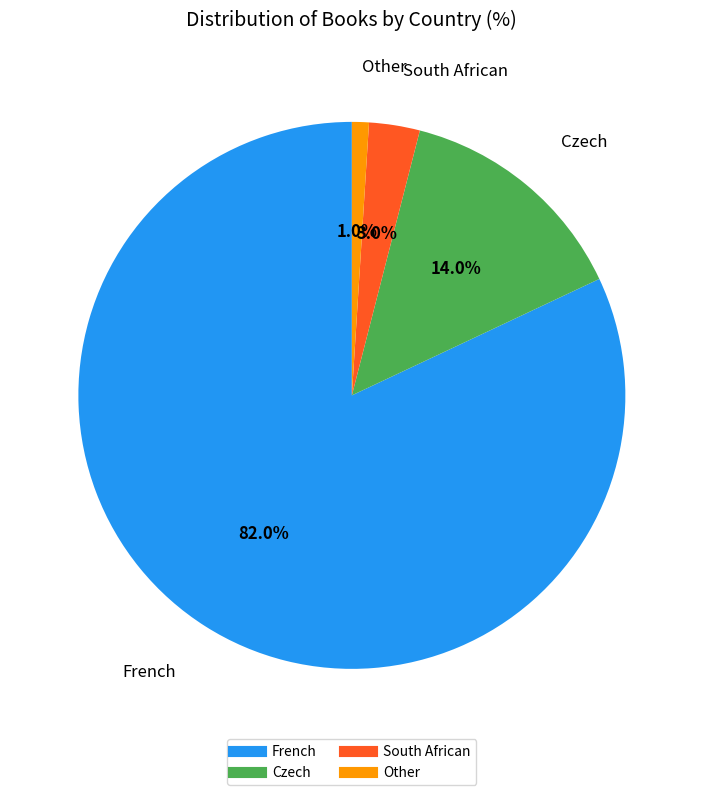

Which slice is the largest?

French